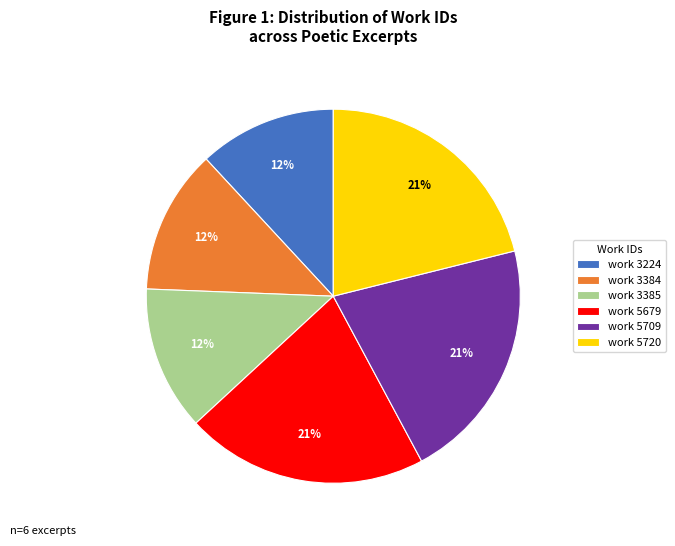

To the nearest percent, what is the combined percentage of work 3224 and work 3385?

24%